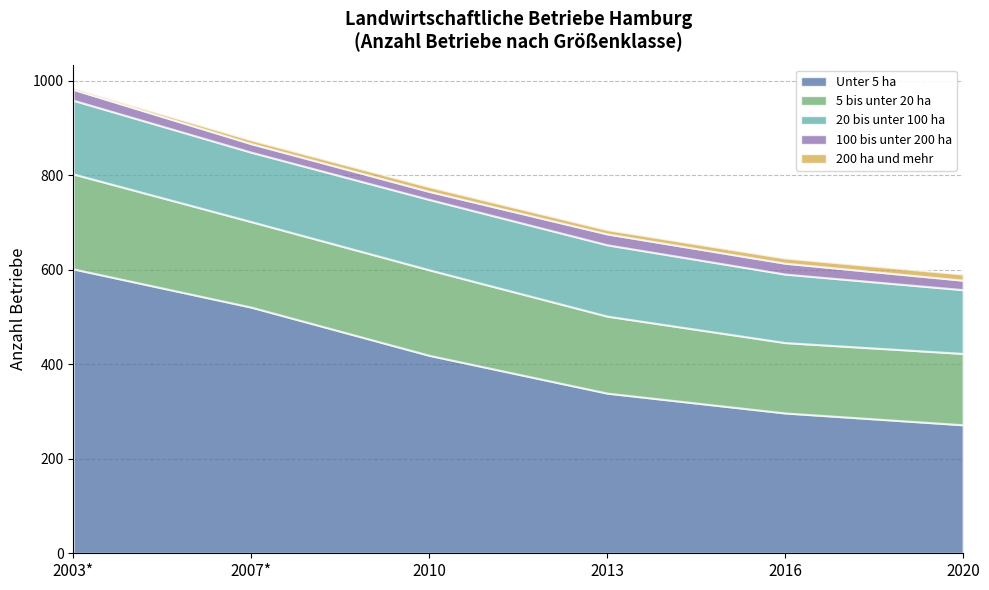

True or false: 5 bis unter 20 ha has a value of 245 at 2016.

False